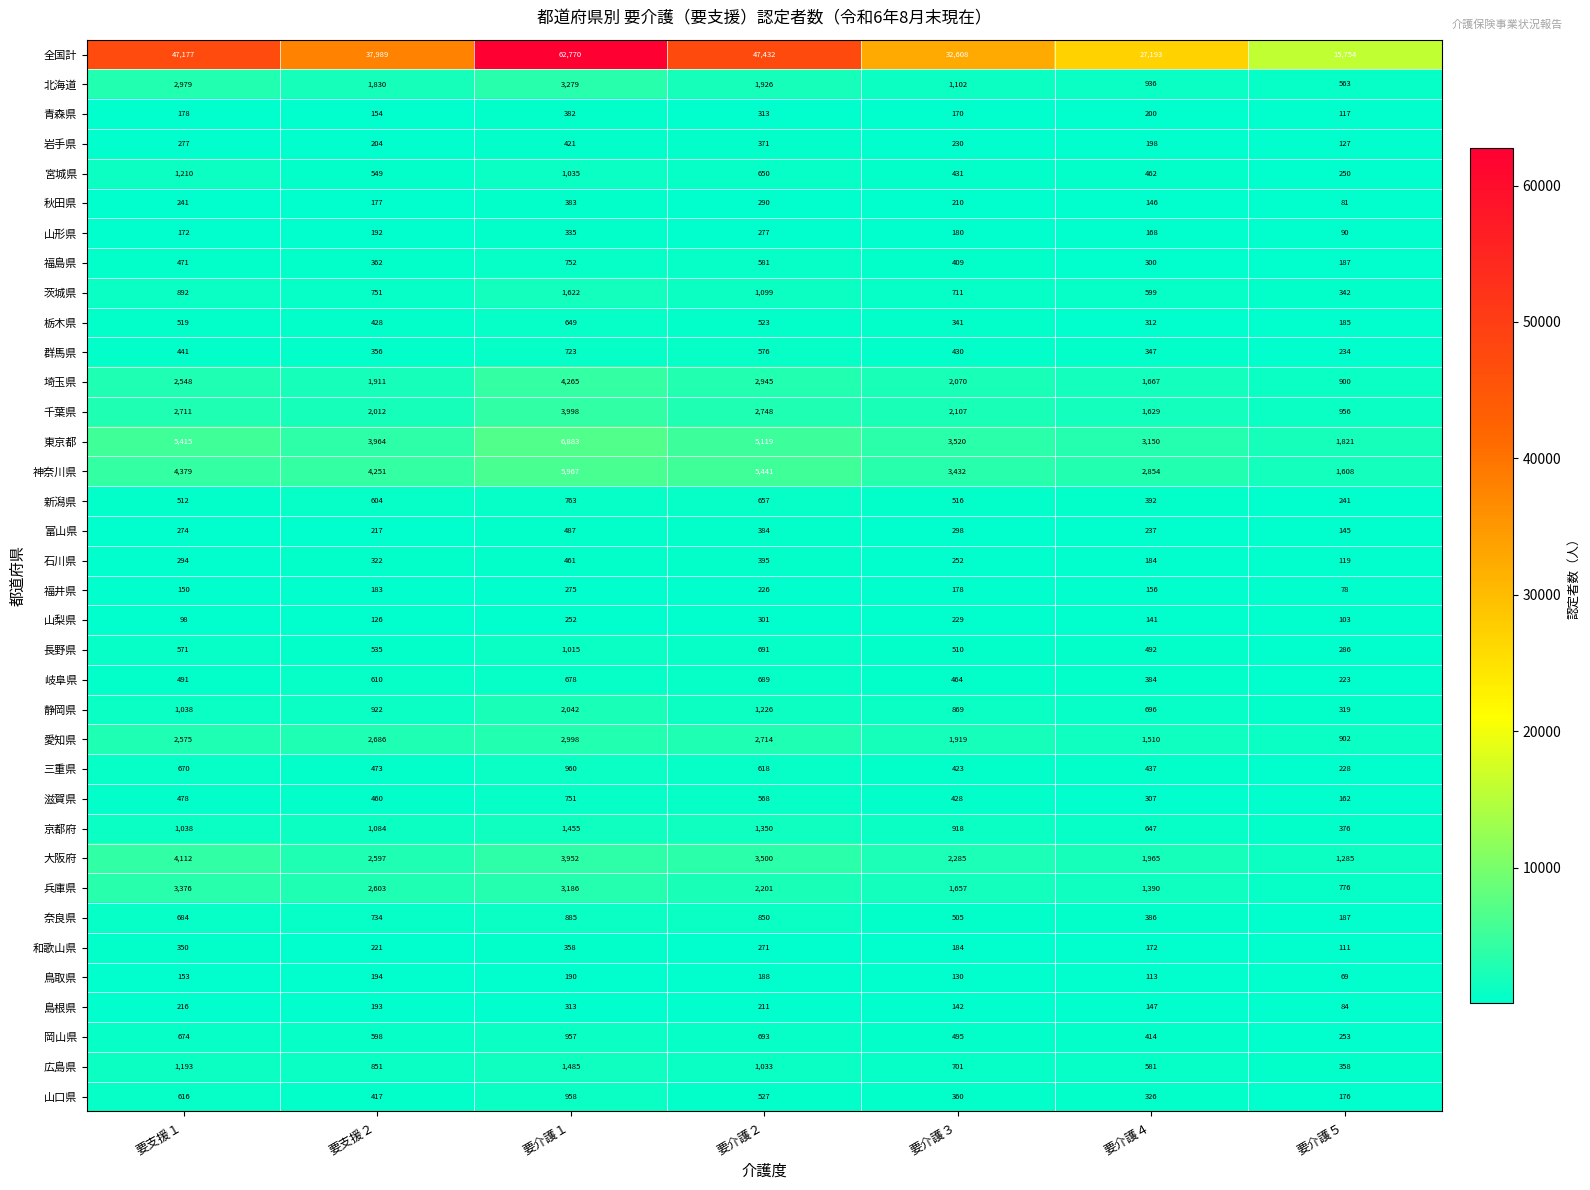

What is the difference between the highest and lowest values at 要支援１?

47079